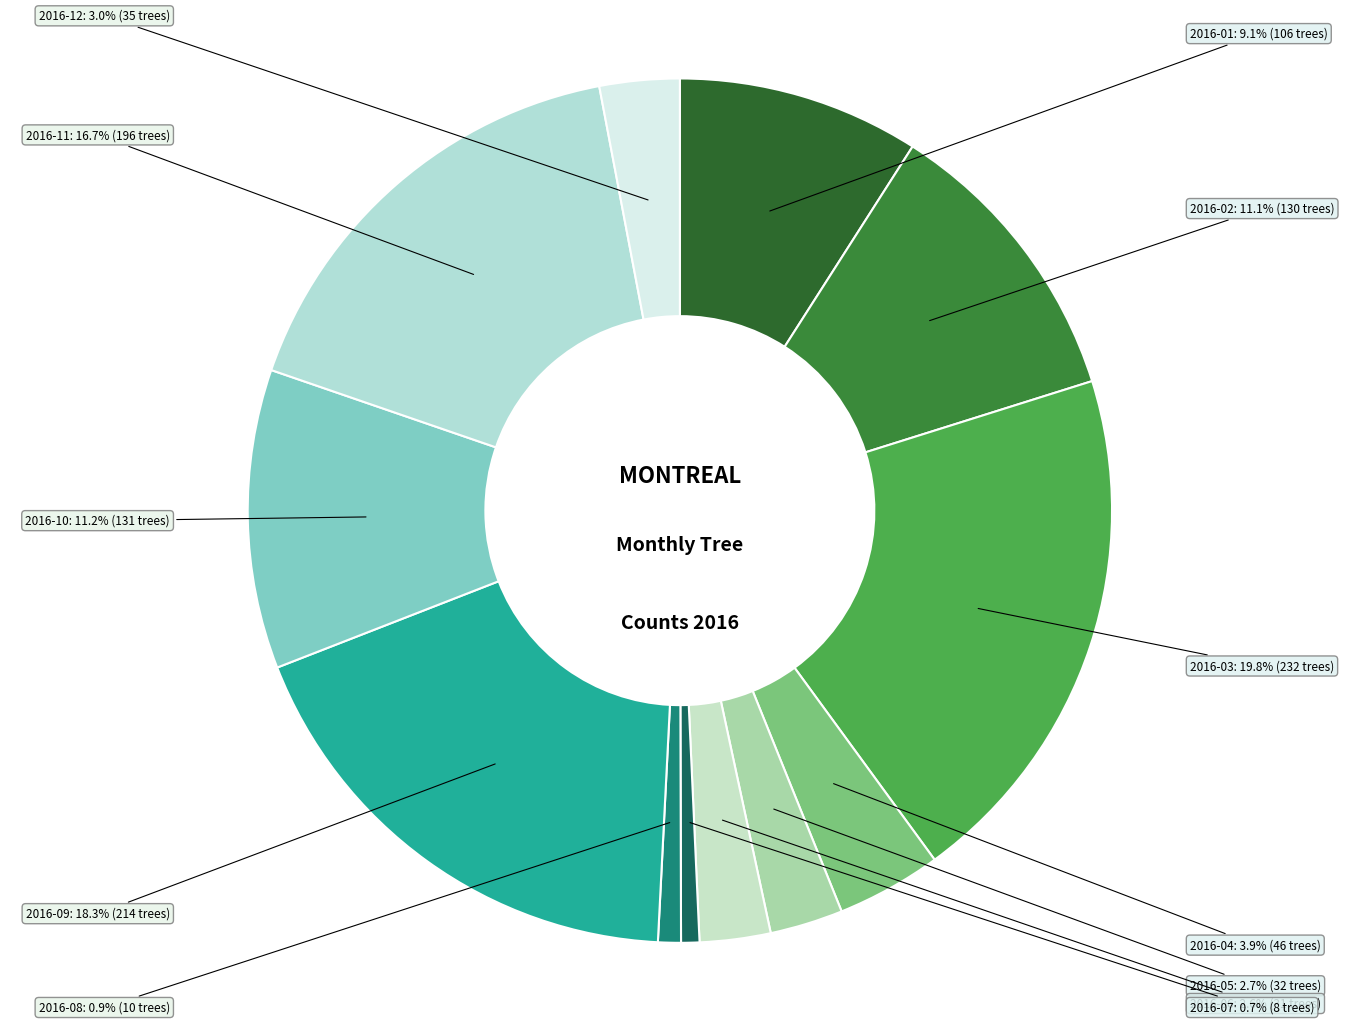

Is the sum of 2016-05 and 2016-11 greater than half?

No